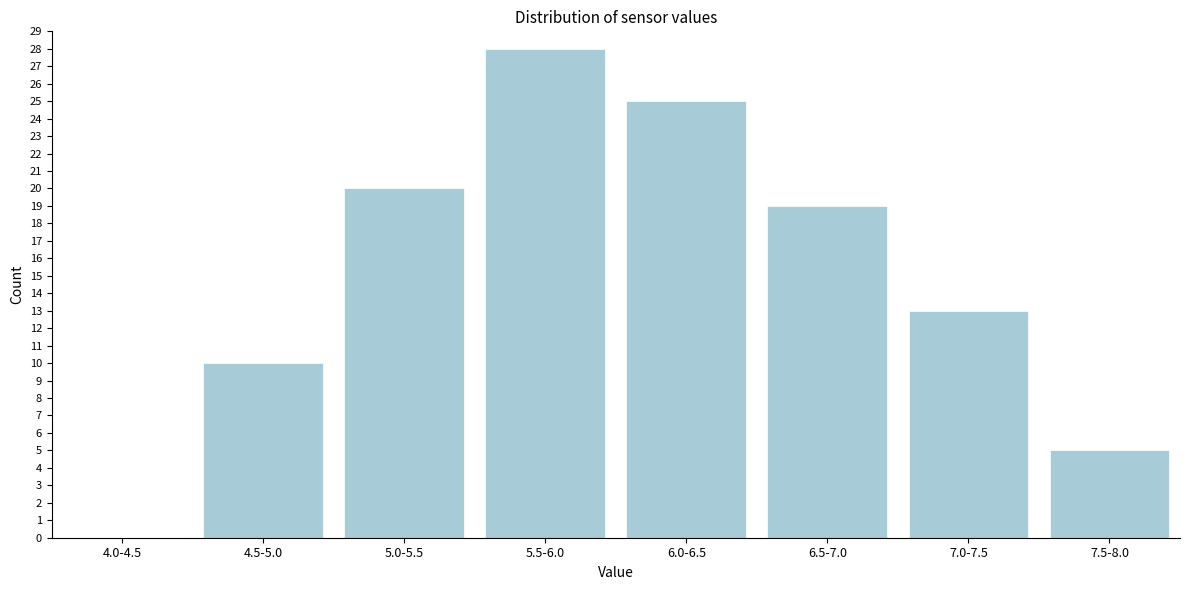

Reading left to right, extract all data points from this chart.

4.0-4.5=0	4.5-5.0=10	5.0-5.5=20	5.5-6.0=28	6.0-6.5=25	6.5-7.0=19	7.0-7.5=13	7.5-8.0=5